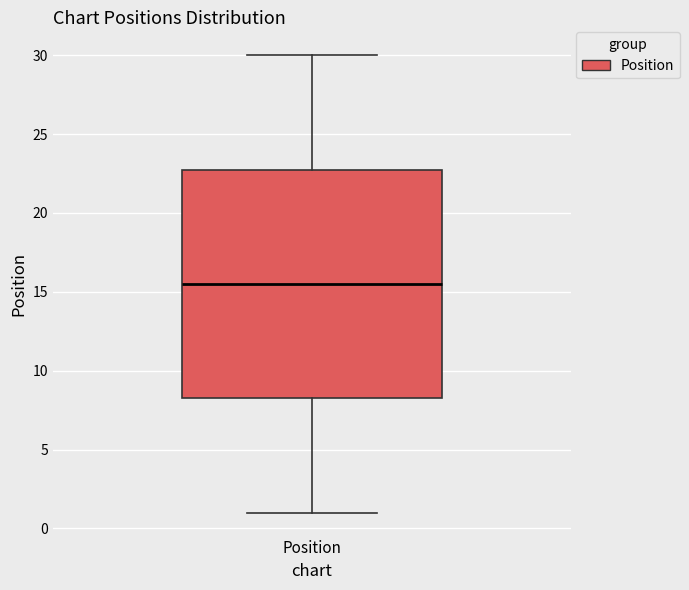

Read this box plot against the y-axis: the position of the median line, the range covered by the box, and the ends of both whiskers. The values are not printed on the chart, so give them approximately, as read against the axis.

median 15.5, box 8.5 to 23.0, whiskers 1.0 to 30.0